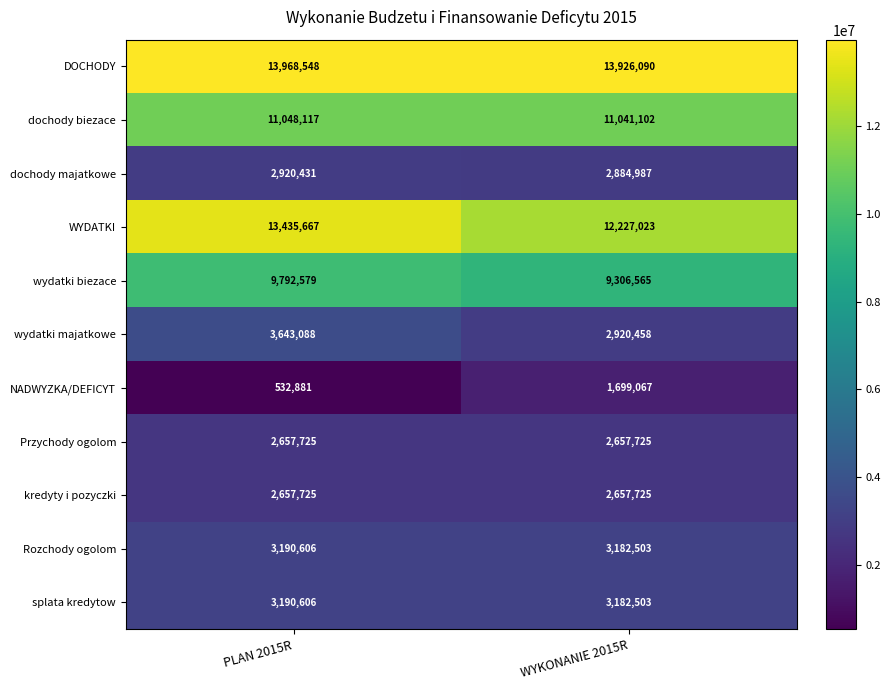

What is the approximate value of Przychody ogolom at WYKONANIE 2015R?

2657725